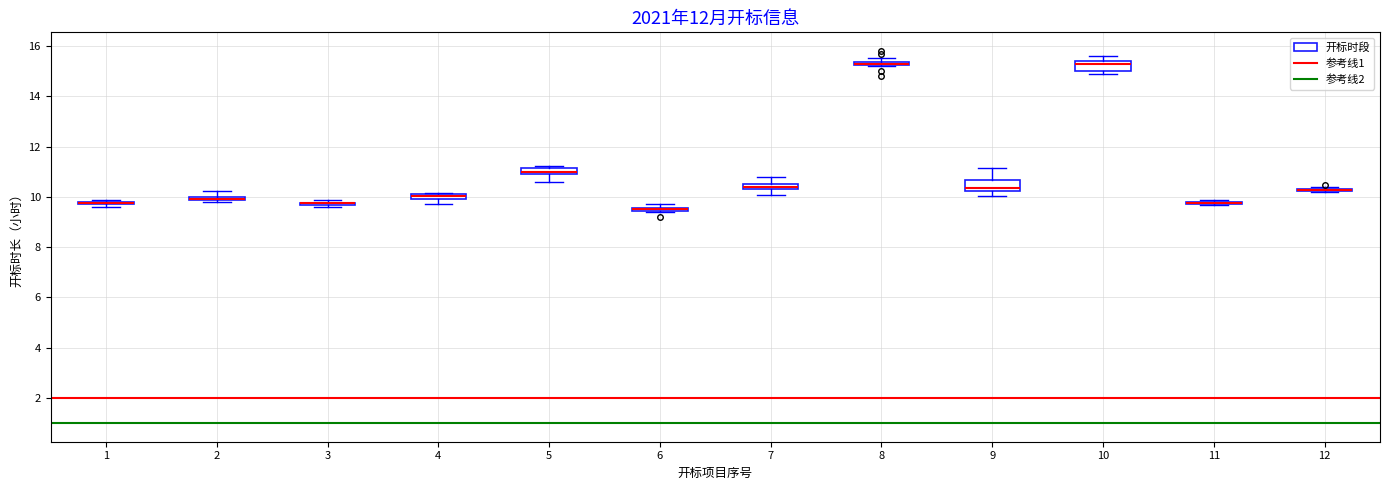

Where does the upper whisker of the box at x = 10 end on the y-axis? The values are not printed on the chart, so give them approximately, as read against the axis.

15.6